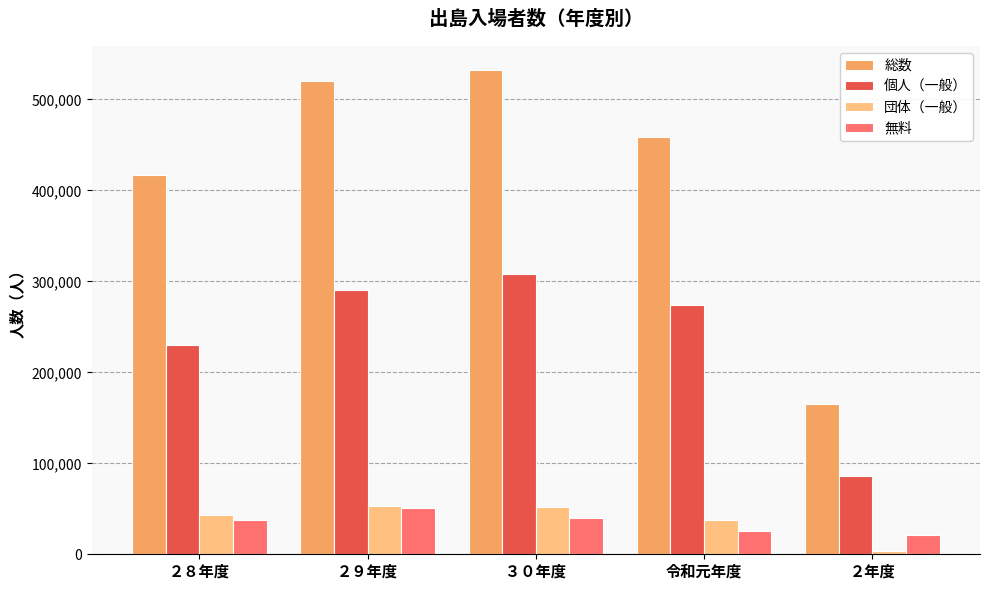

What position from the right is ２９年度?

4